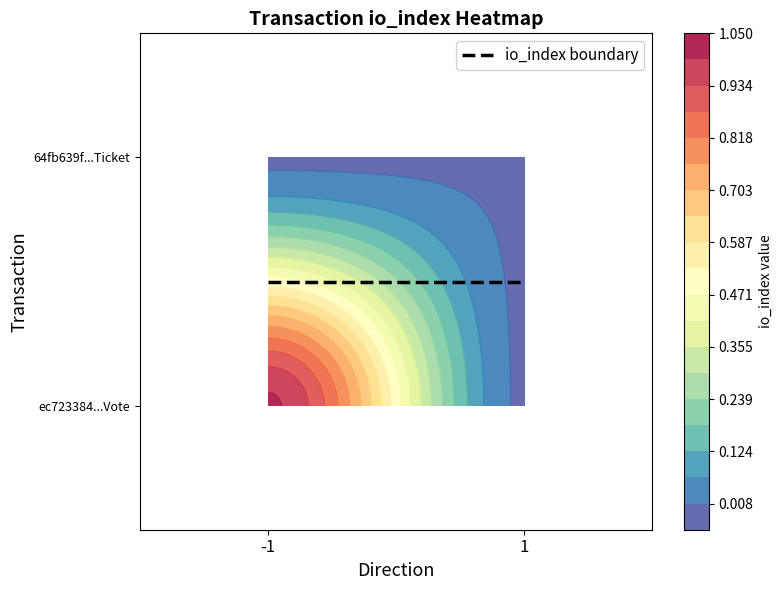

Rank the categories by ec723384a0d41614dc3539ab0b38801884c50df value from lowest to highest.

1, -1